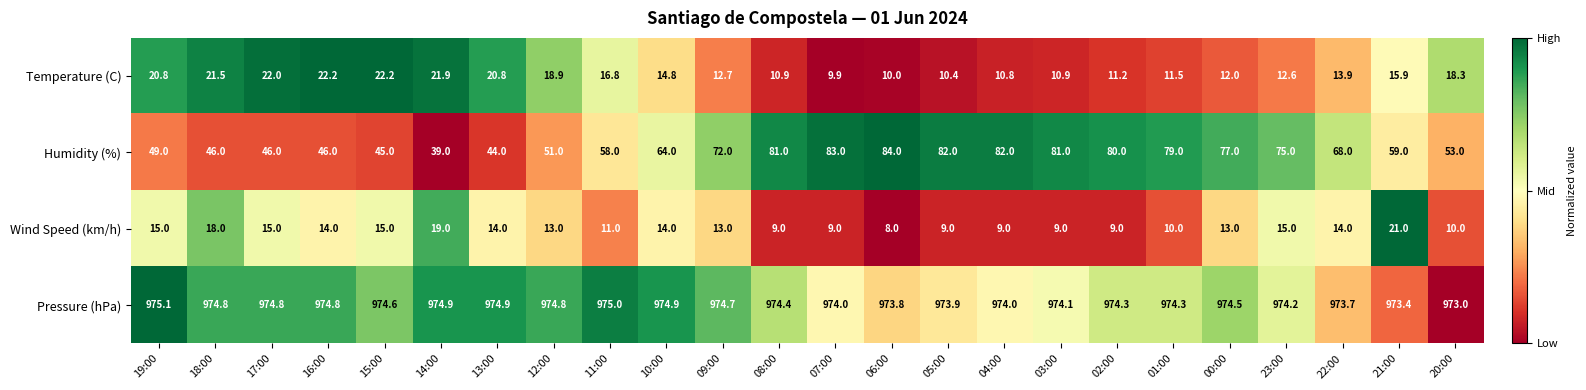

Rank the series by their maximum value, from lowest to highest.

Wind Speed (km/h), Temperature (C), Humidity (%), Pressure (hPa)